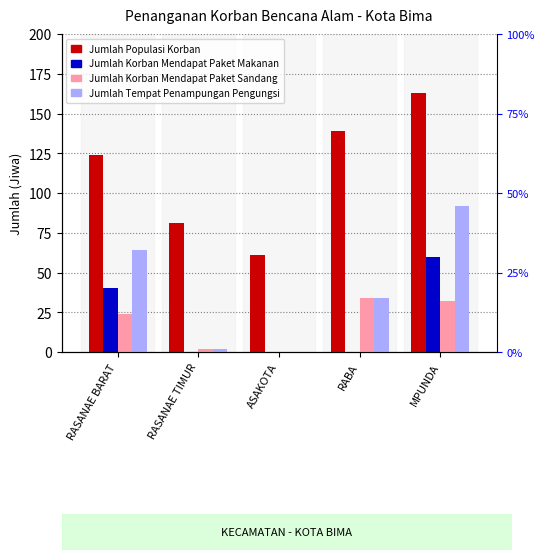

What is the value of the Jumlah Korban Mendapat Paket Makanan bar at the 5th from the left?

60